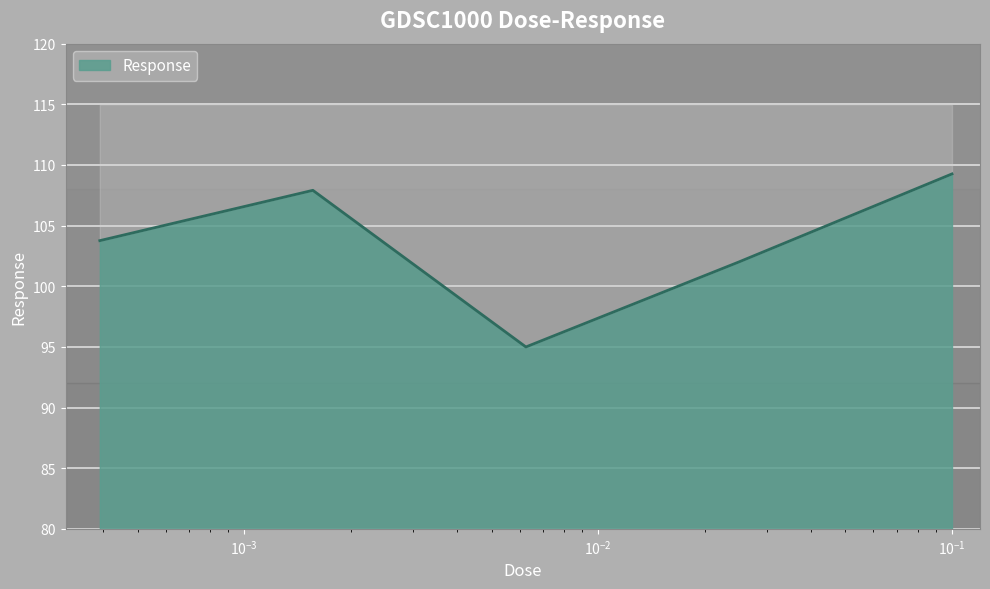

List the labels in order of value, smallest first.

0.00625, 0.025, 0.000390625, 0.0015625, 0.1